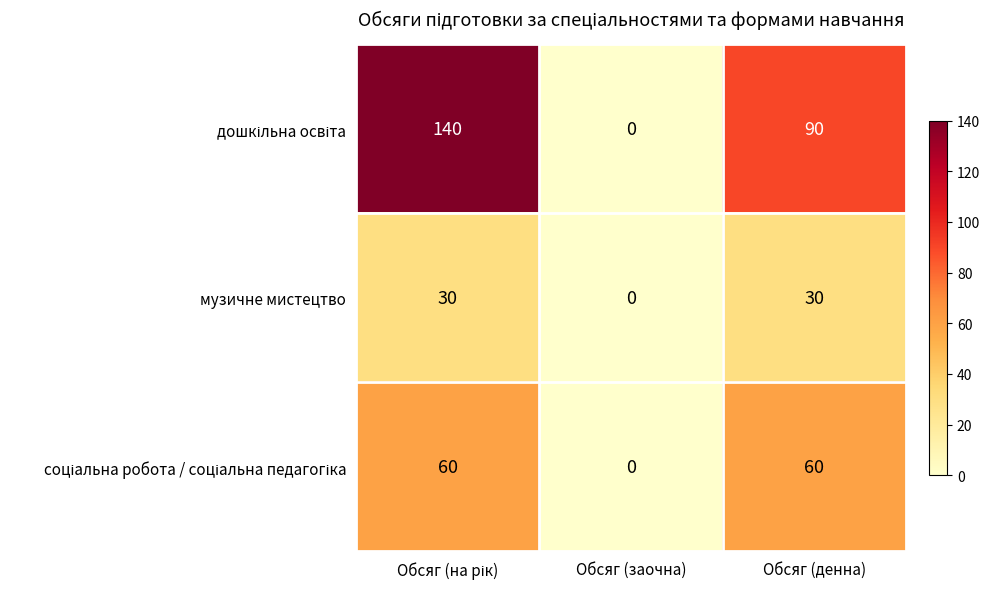

Is it true that музичне мистецтво equals 0 at Обсяг (заочна)?

True